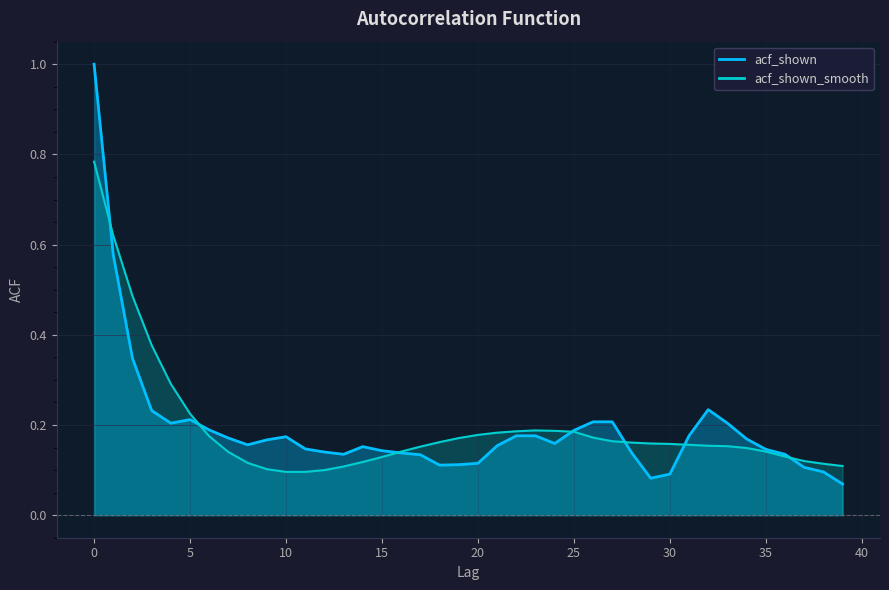

Where is the first local minimum for acf_shown?

4